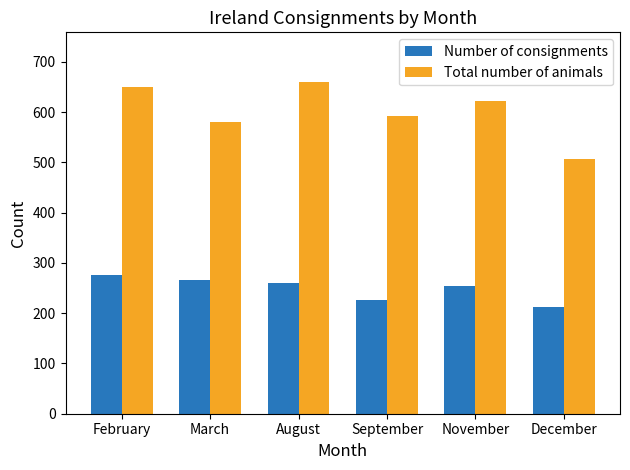

What is the label of the 3rd bar from the right?

September